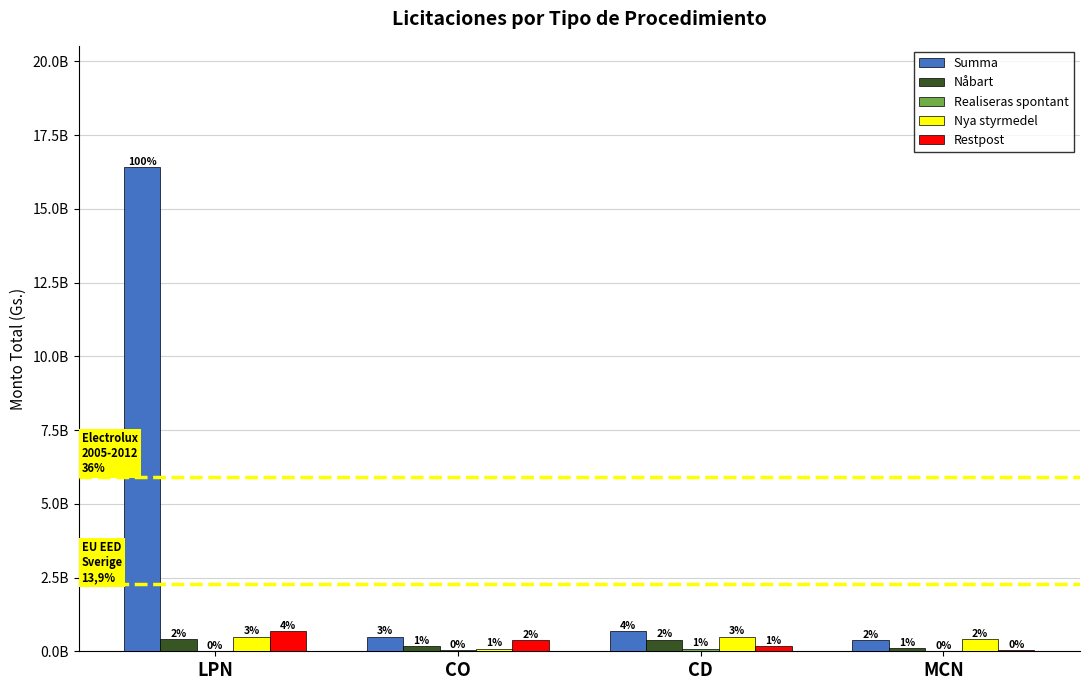

Are the bars grouped side by side (vs. stacked)?

Yes